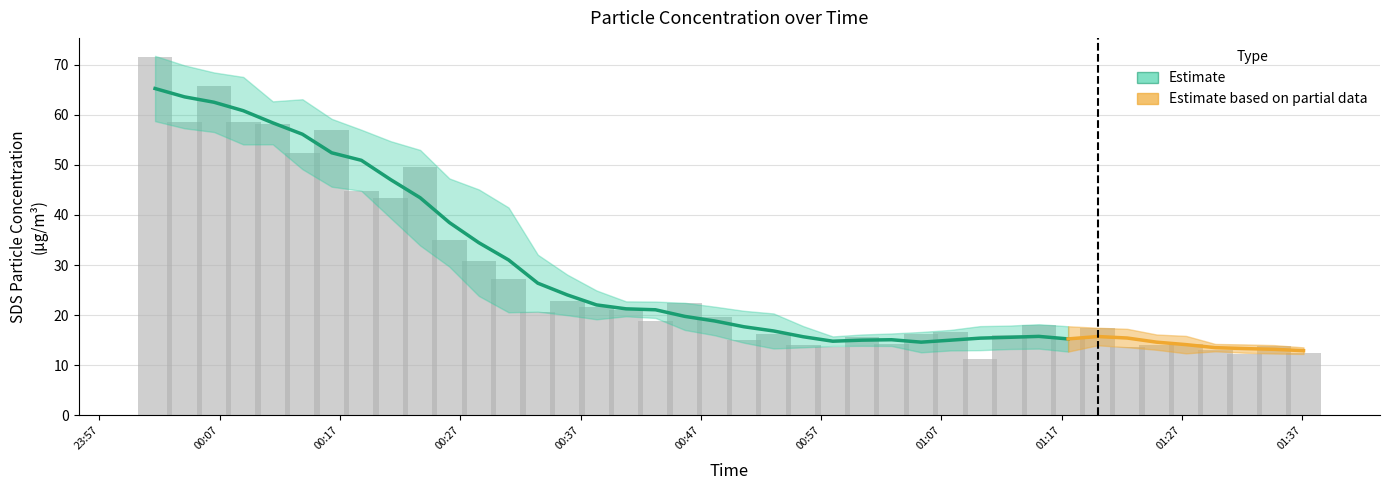

Rank the categories by value from lowest to highest.

2024/01/01 01:10:13, 2024/01/01 01:32:13, 2024/01/01 01:37:06, 2024/01/01 01:29:46, 2024/01/01 01:22:27, 2024/01/01 00:57:58, 2024/01/01 01:34:39, 2024/01/01 01:24:53, 2024/01/01 00:55:31, 2024/01/01 01:02:51, 2024/01/01 01:27:20, 2024/01/01 00:50:35, 2024/01/01 01:17:32, 2024/01/01 01:00:24, 2024/01/01 01:12:39, 2024/01/01 00:53:03, 2024/01/01 01:05:19, 2024/01/01 01:07:46, 2024/01/01 01:19:59, 2024/01/01 01:15:06, 2024/01/01 00:43:14, 2024/01/01 00:48:09, 2024/01/01 00:33:27, 2024/01/01 00:40:47, 2024/01/01 00:38:20, 2024/01/01 00:45:40, 2024/01/01 00:35:54, 2024/01/01 00:31:01, 2024/01/01 00:28:33, 2024/01/01 00:26:06, 2024/01/01 00:21:13, 2024/01/01 00:18:47, 2024/01/01 00:23:40, 2024/01/01 00:13:53, 2024/01/01 00:16:19, 2024/01/01 00:11:25, 2024/01/01 00:04:05, 2024/01/01 00:08:58, 2024/01/01 00:06:32, 2024/01/01 00:01:38